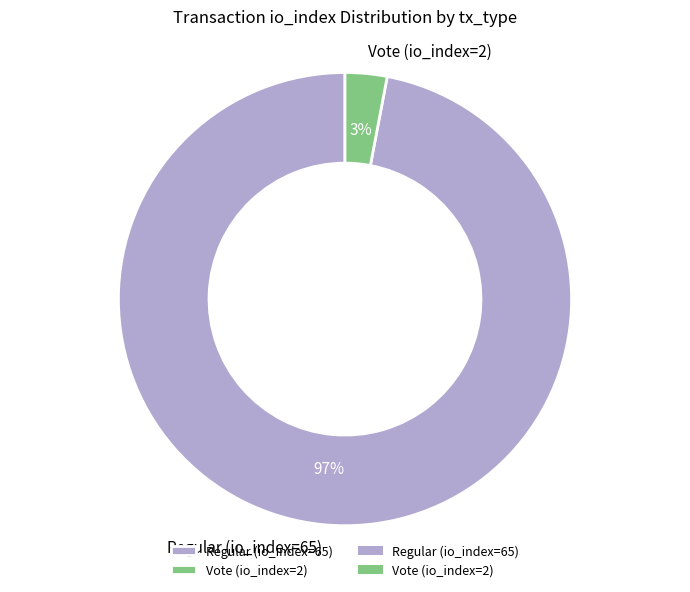

Count the number of slices in the pie.

2